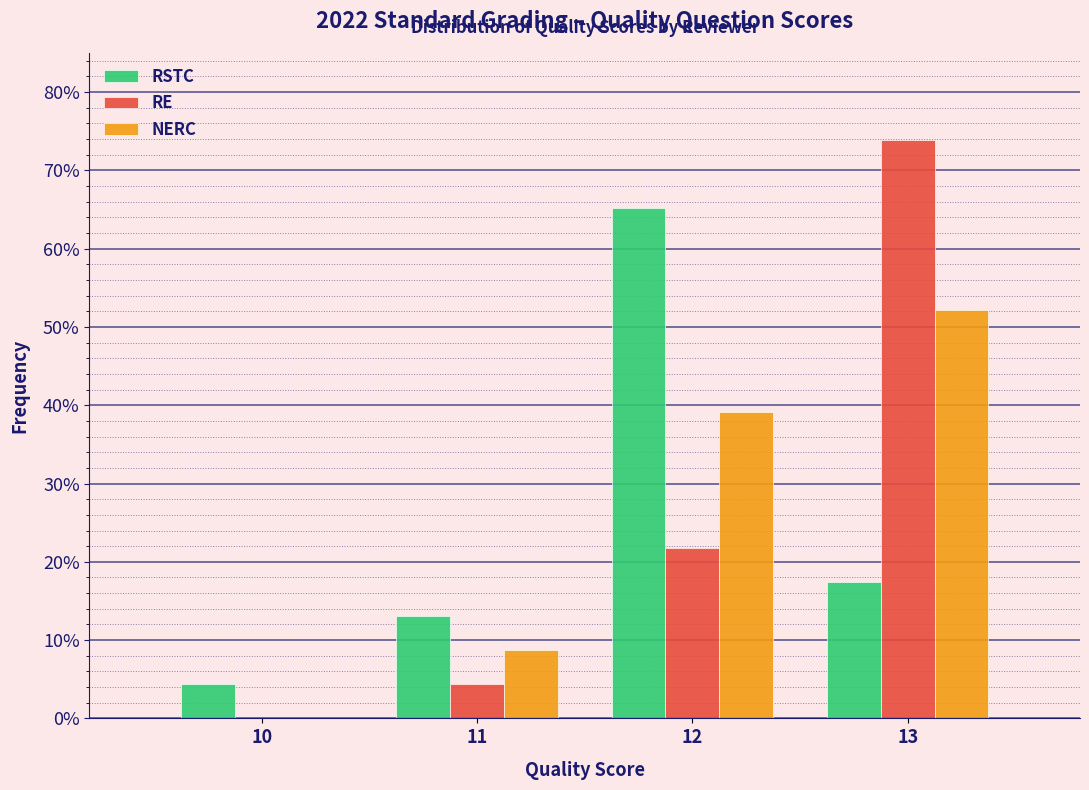

What are all the series names shown in the legend?

RSTC, RE, NERC